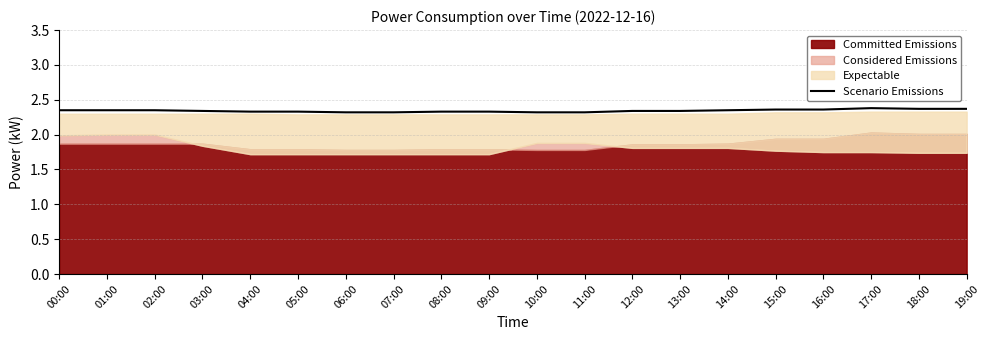

True or false: there are more than 2 points higher than both neighbors.

False